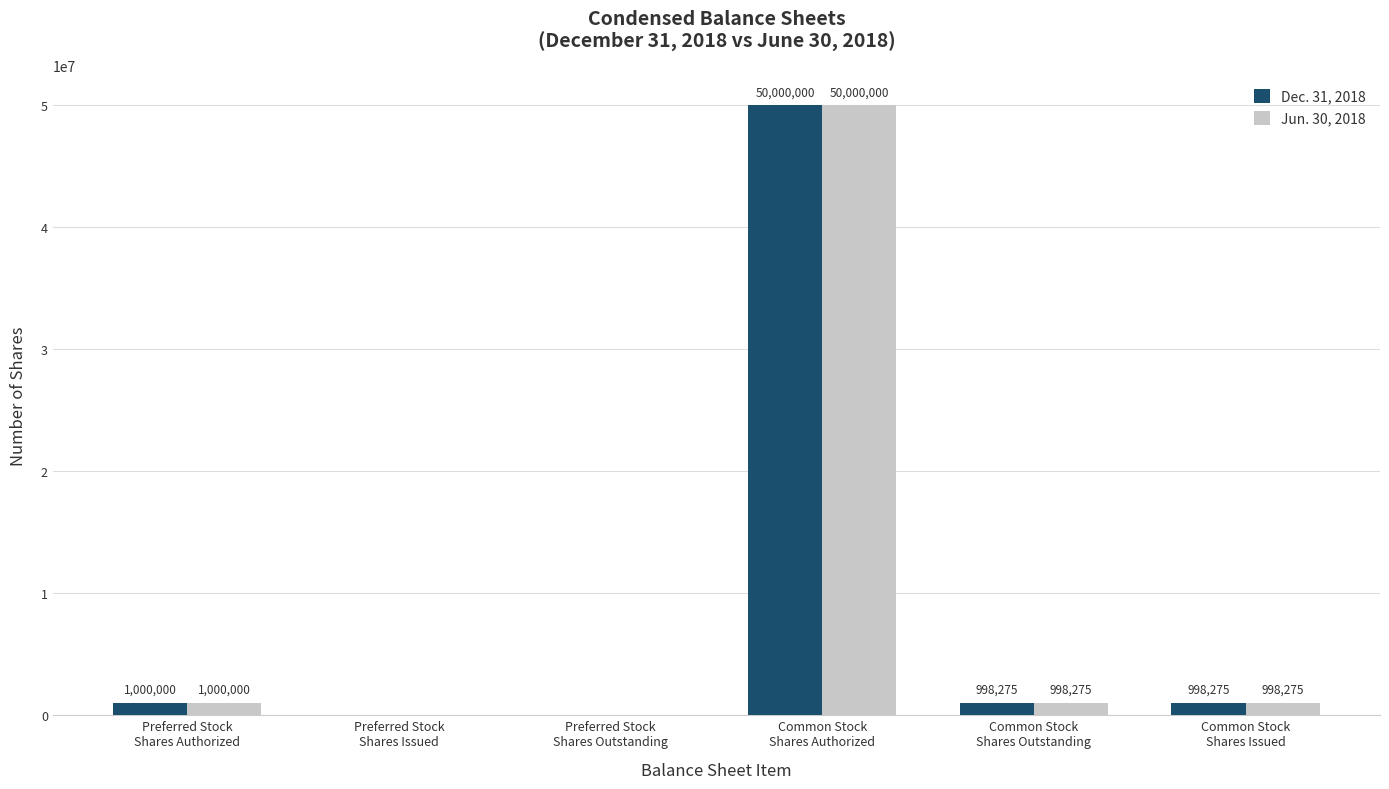

What are all the series names shown in the legend?

Dec. 31, 2018, Jun. 30, 2018